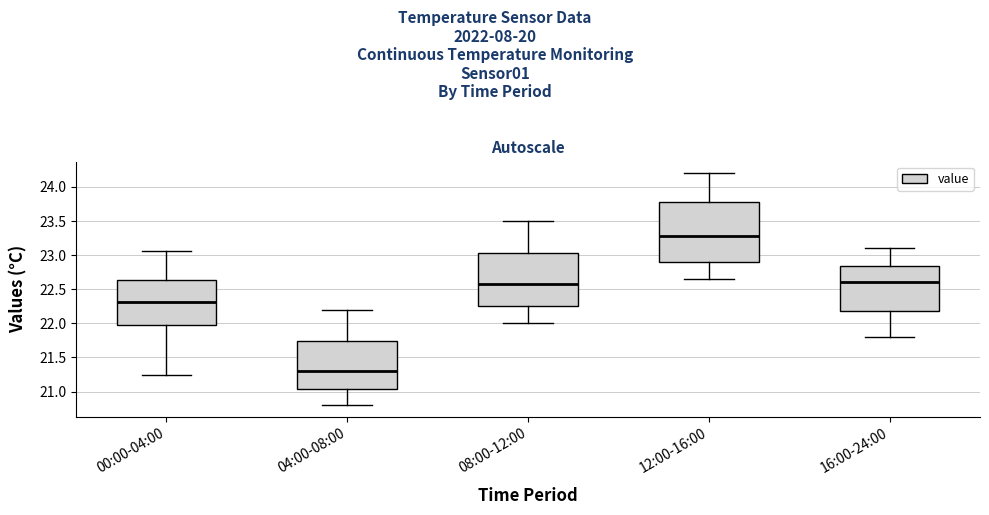

Reading left to right, read every box against the y-axis: the position of its median line, the range the box covers, and the ends of its whiskers. The values are not printed on the chart, so give them approximately, as read against the axis.

00:00-04:00: median 22.30, box 22.00 to 22.65, whiskers 21.25 to 23.05
04:00-08:00: median 21.30, box 21.05 to 21.75, whiskers 20.80 to 22.20
08:00-12:00: median 22.60, box 22.25 to 23.05, whiskers 22.00 to 23.50
12:00-16:00: median 23.30, box 22.90 to 23.80, whiskers 22.65 to 24.20
16:00-24:00: median 22.60, box 22.20 to 22.85, whiskers 21.80 to 23.10